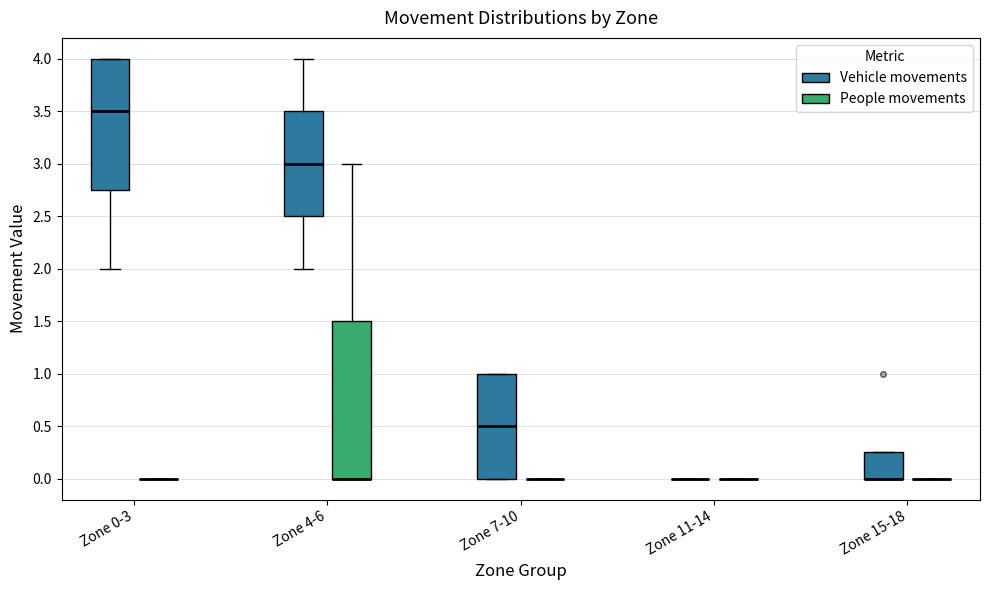

Which box is the tallest, from its lower edge to its upper edge?

Zone 4-6 (People movements)